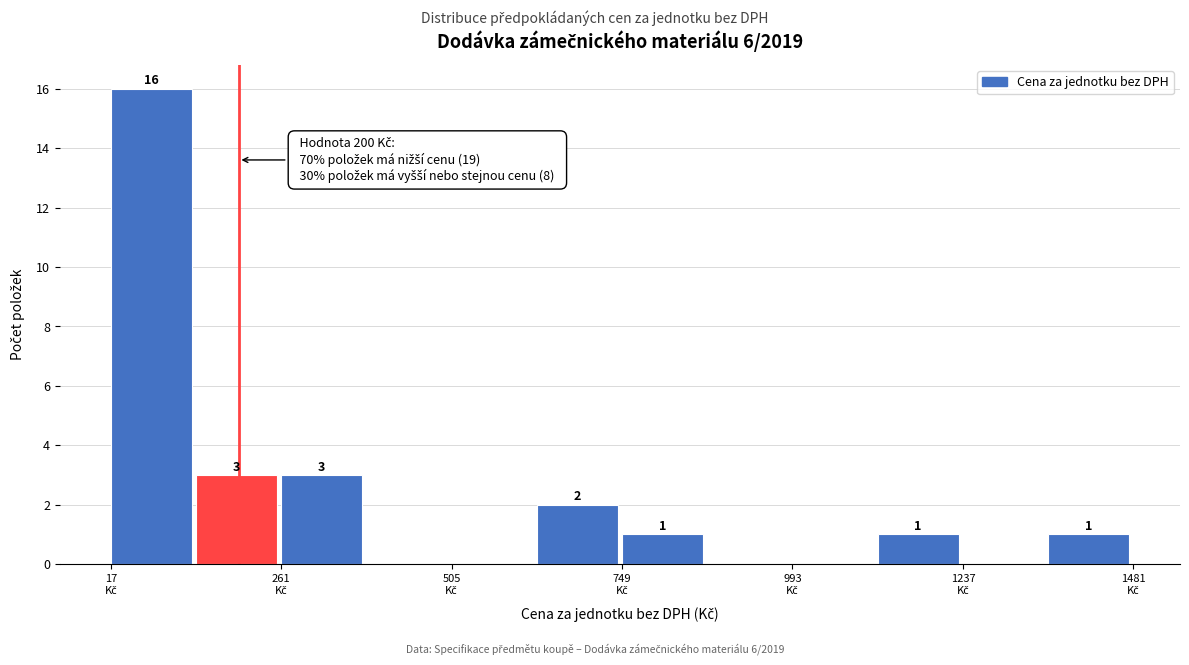

Read against the x-axis, roughly where is the centre of the tallest bar?

50